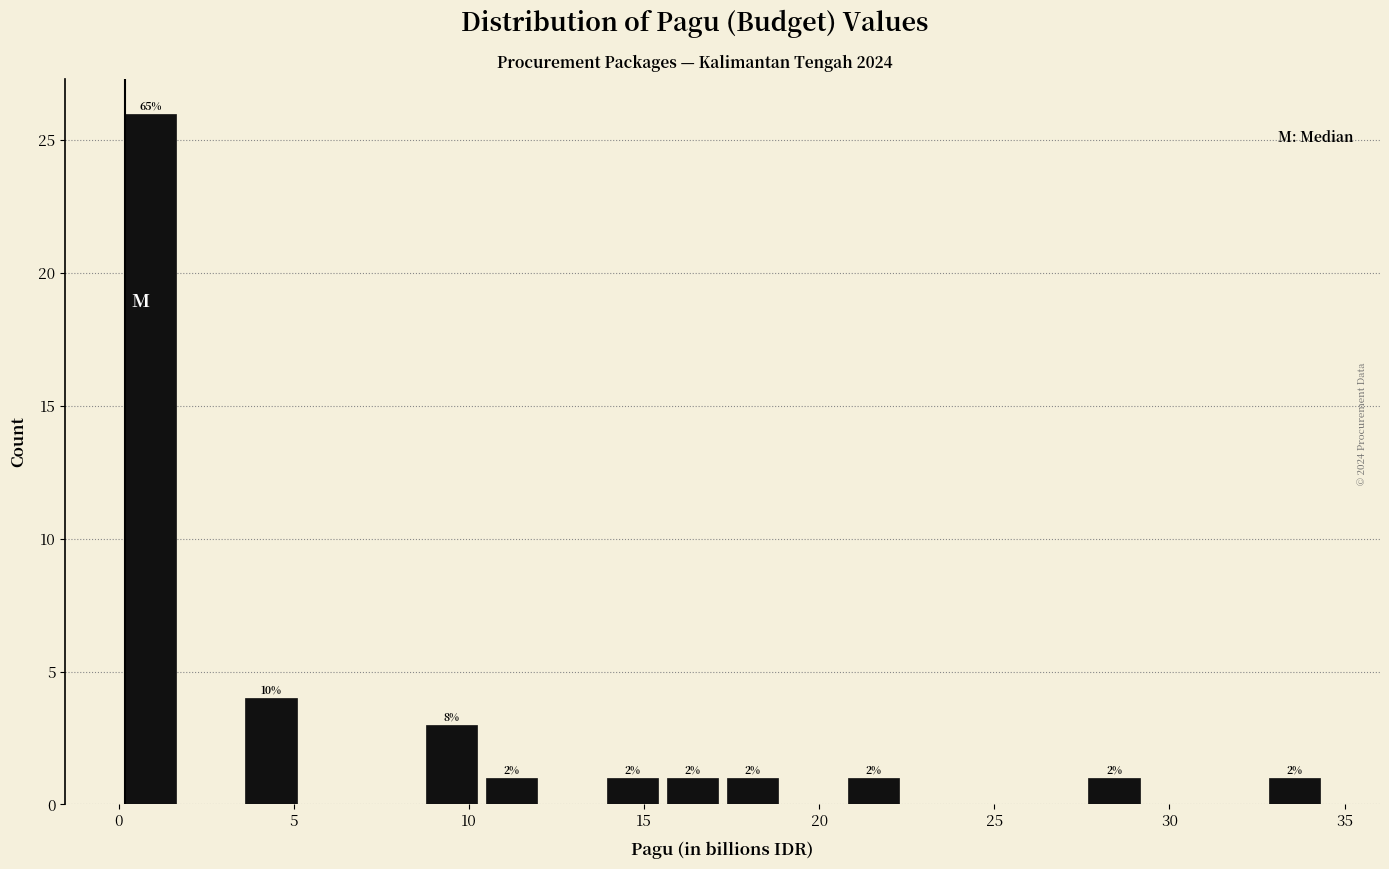

Around what value on the x-axis is the tallest bar? Give the approximate position of its centre, as read against the axis.

1.0